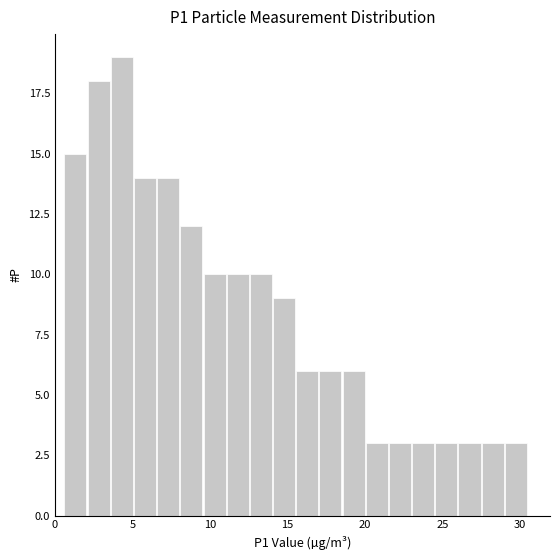

Read against the x-axis, roughly where is the centre of the tallest bar?

4.5